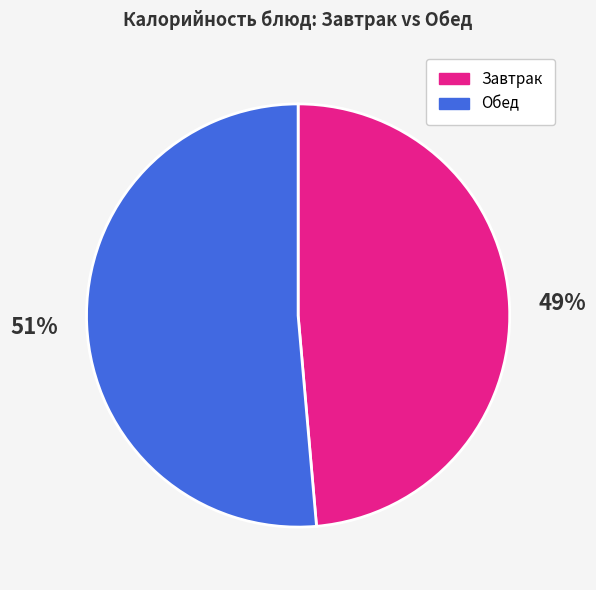

True or false: Обед accounts for 51% of the total.

True